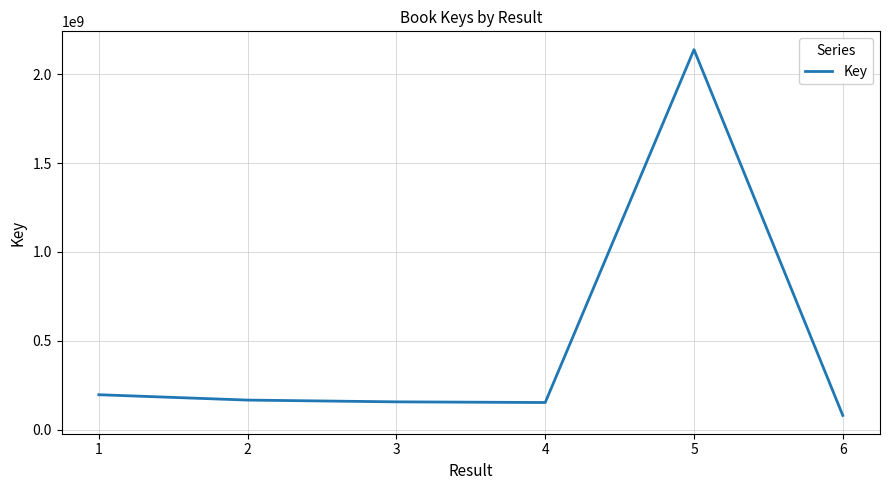

What is the maximum value shown in the chart?

2139647670